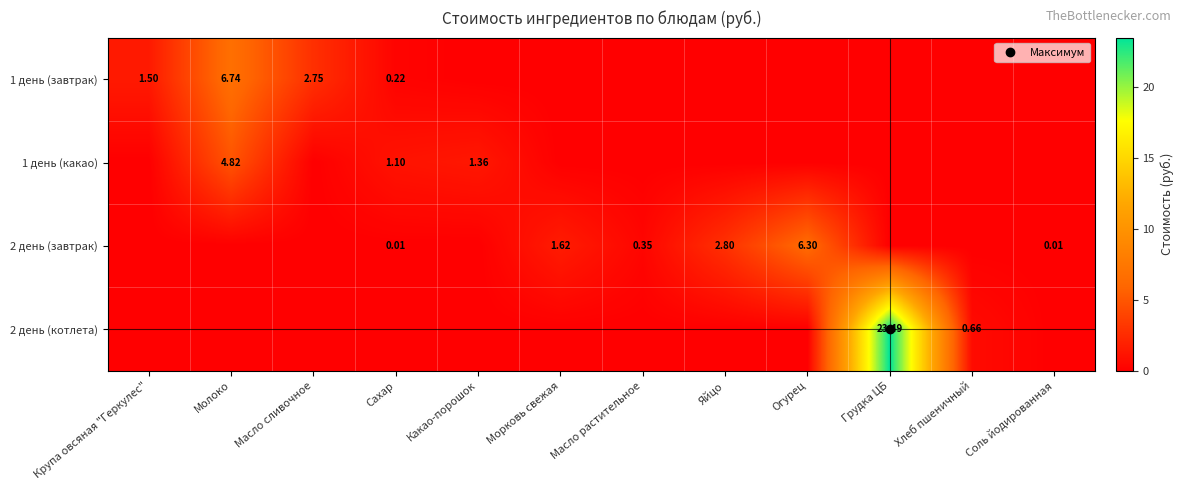

What is the average value of the 1 день (завтрак) series?

0.9